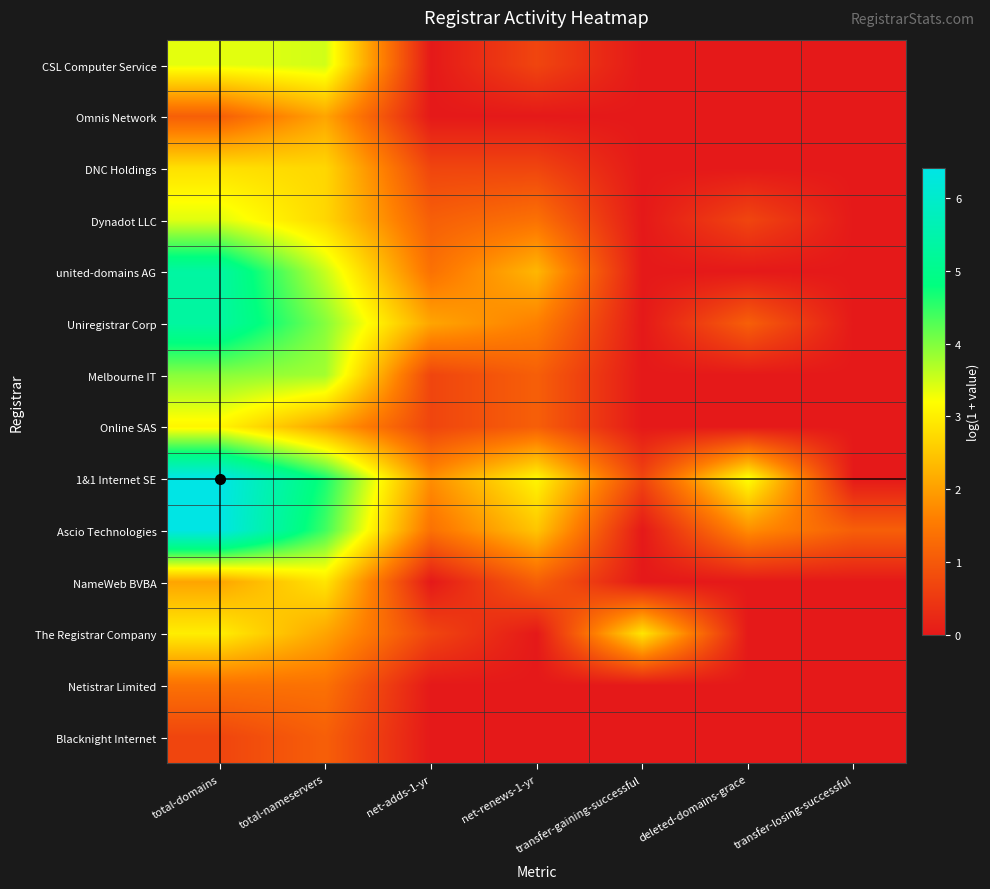

Rank the series at deleted-domains-grace from lowest to highest value.

CSL Computer Service, Omnis Network, DNC Holdings, united-domains AG, Melbourne IT, Online SAS, NameWeb BVBA, The Registrar Company, Netistrar Limited, Blacknight Internet, Dynadot LLC, Uniregistrar Corp, Ascio Technologies, 1&1 Internet SE